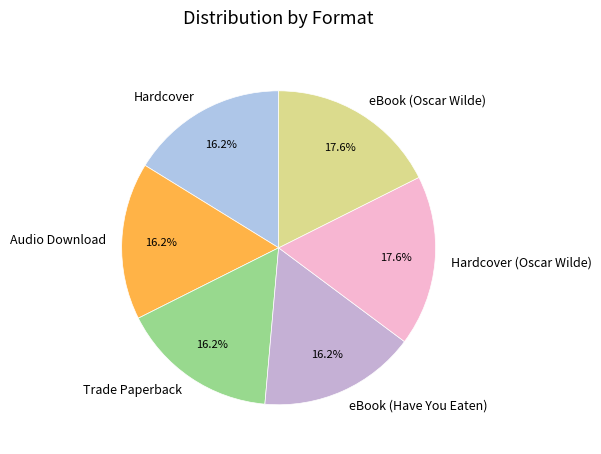

The Hardcover slice represents 31% of the pie. True or false?

False